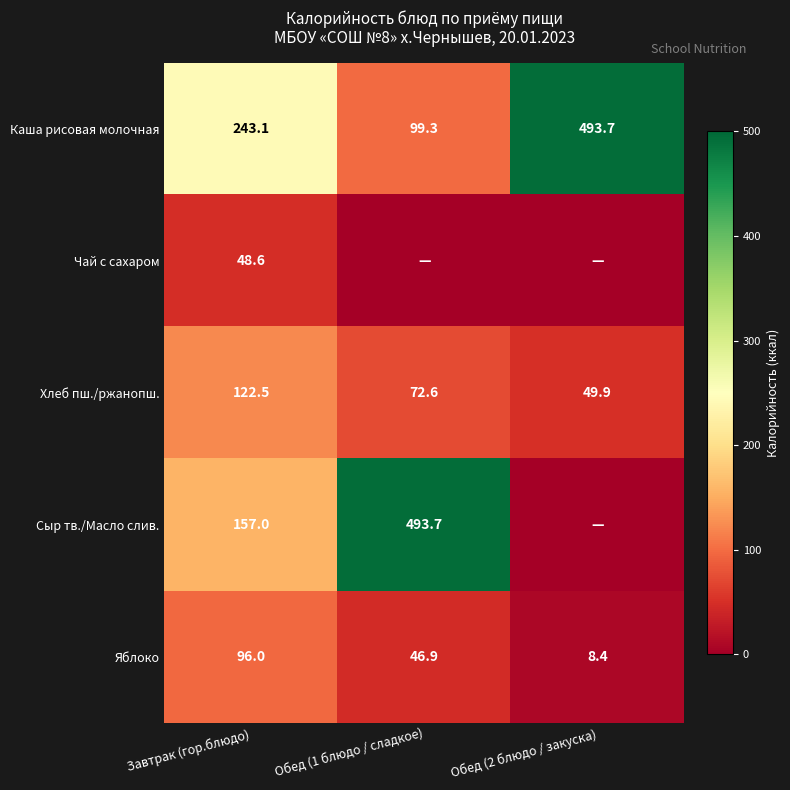

What is the greatest value displayed?

493.7